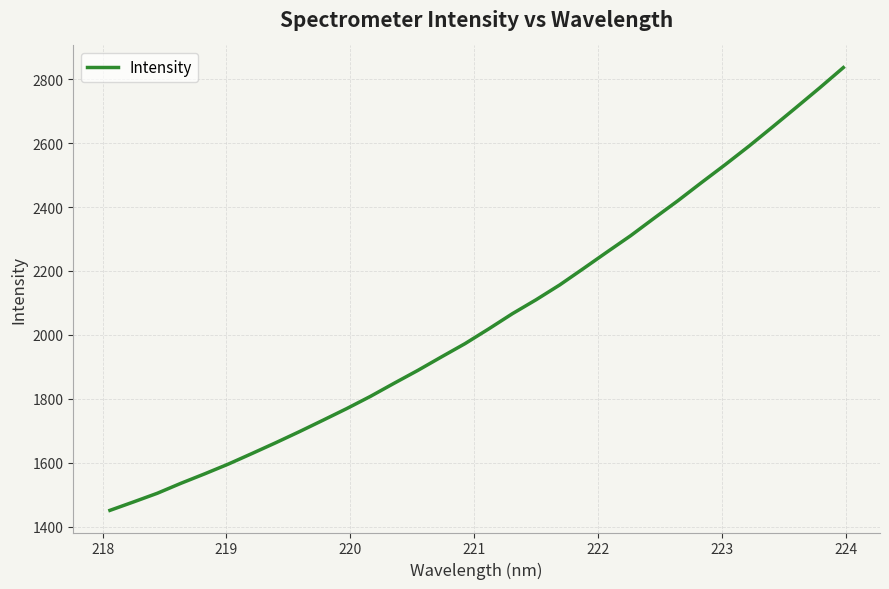

Count the number of categories in the chart.

32